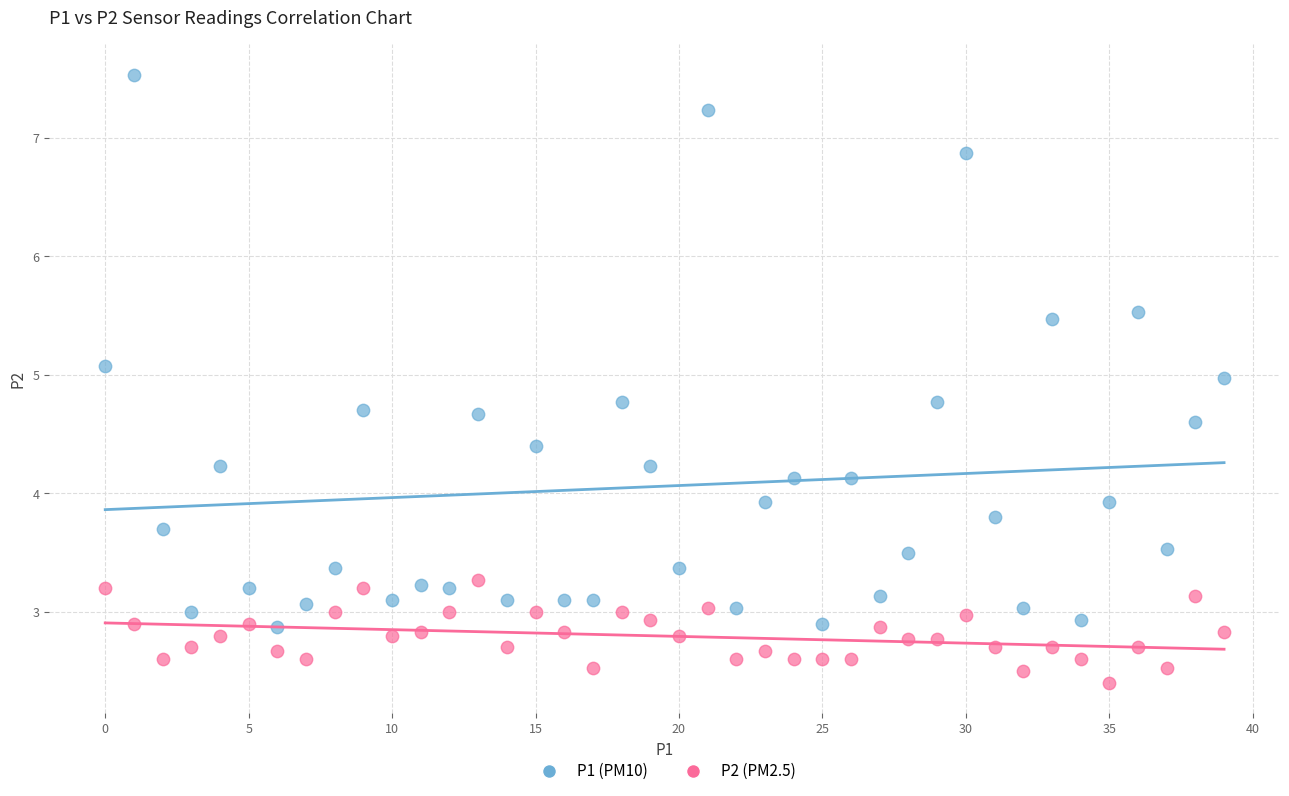

What are all the series names shown in the legend?

P1 (PM10), P2 (PM2.5)